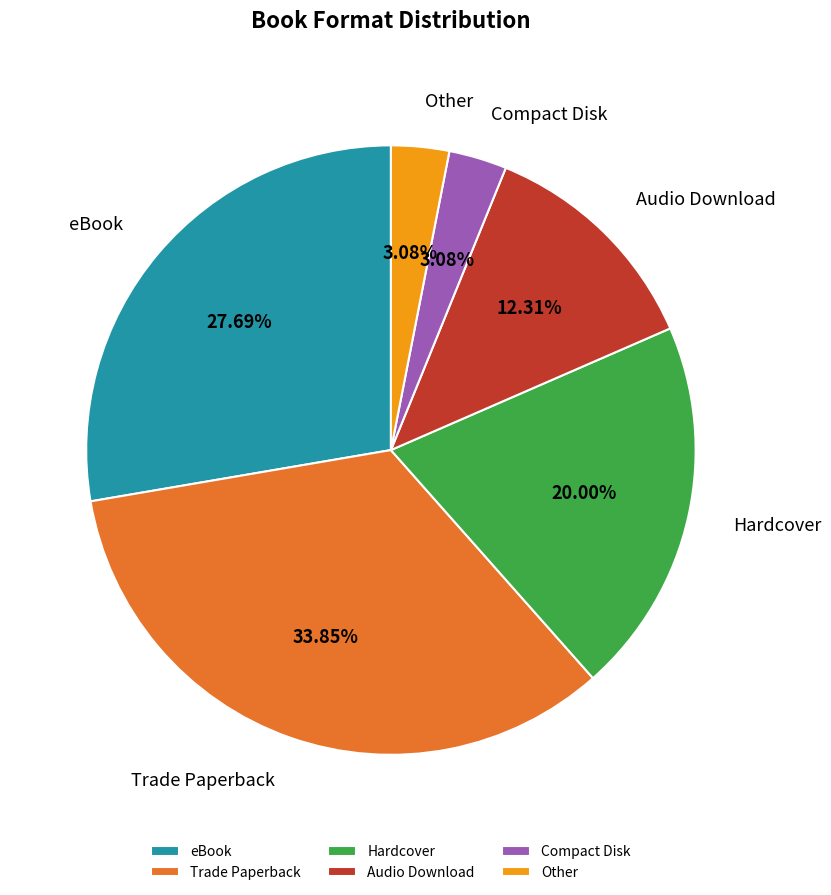

Combined, what portion of the pie is Other and Hardcover?

23.1%